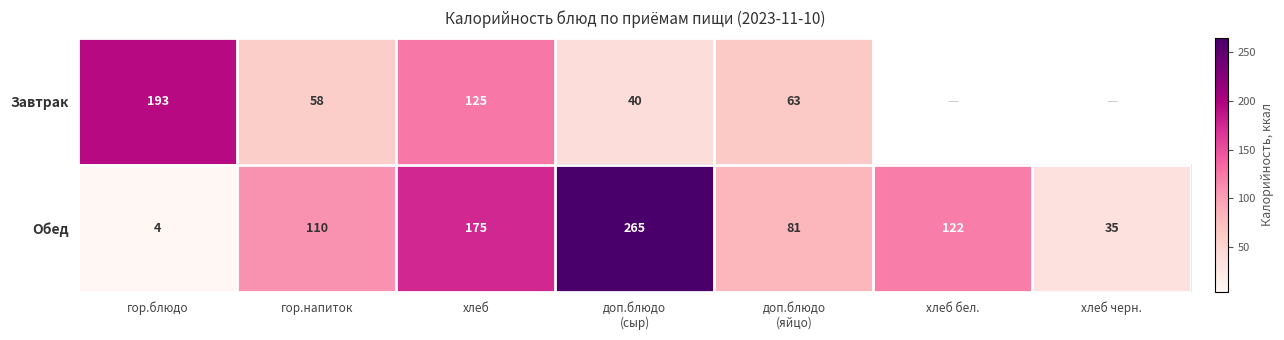

Which series changed the most between гор.напиток and доп.блюдо
(сыр)?

Обед